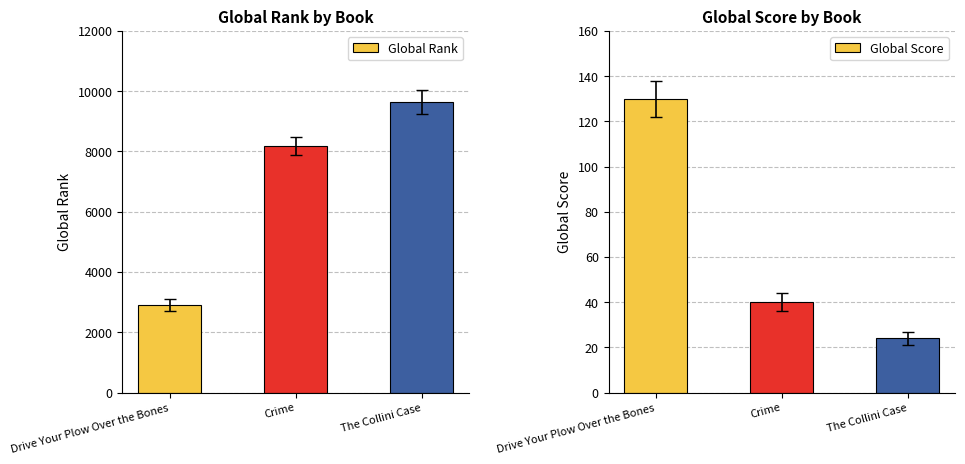

What is the difference between the highest and lowest values at The Collini Case?

9606